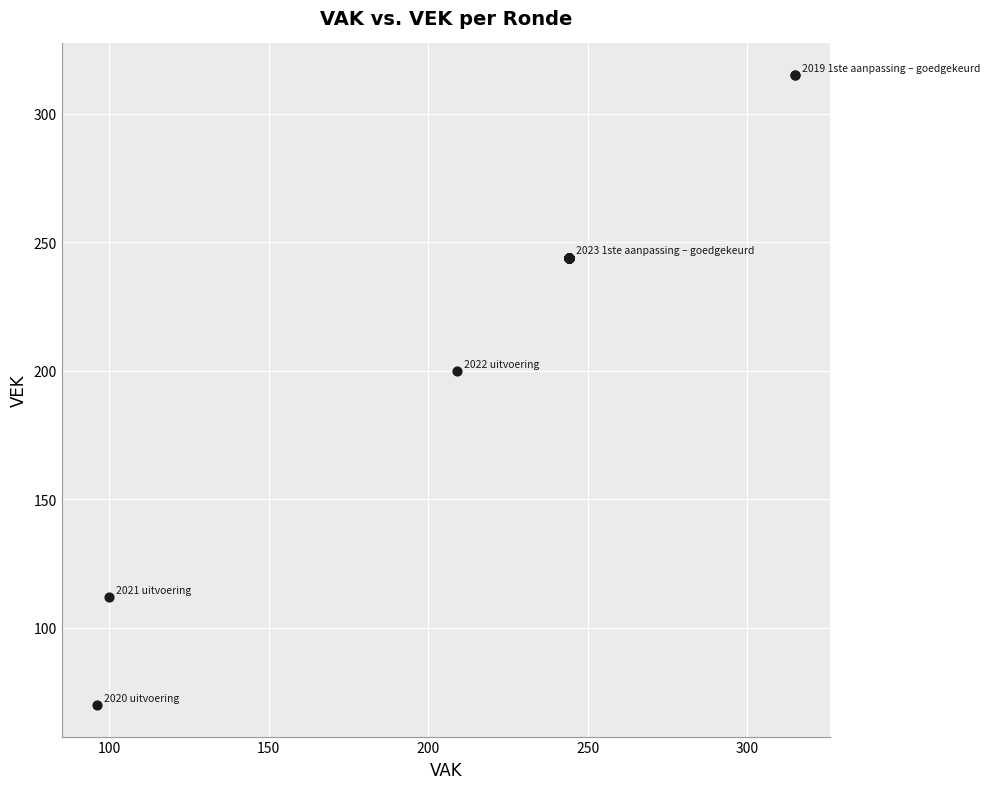

What Y value in the scatter plot is closest to 192?

200